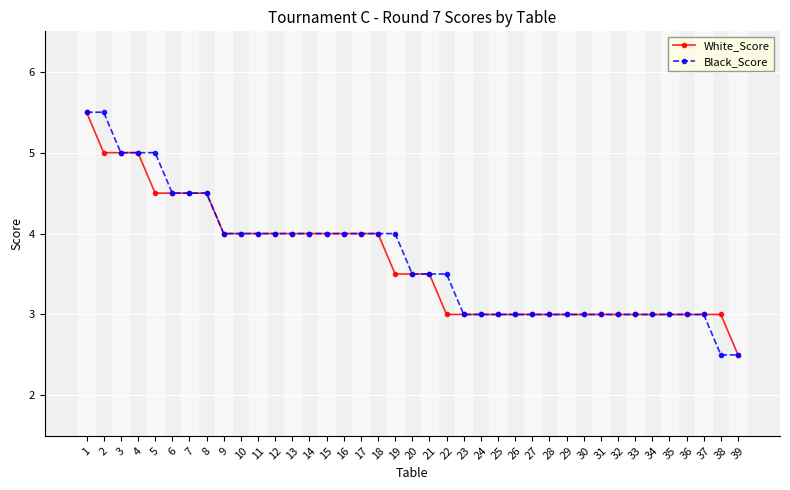

Between 16 and 22, which series saw the biggest shift?

White_Score